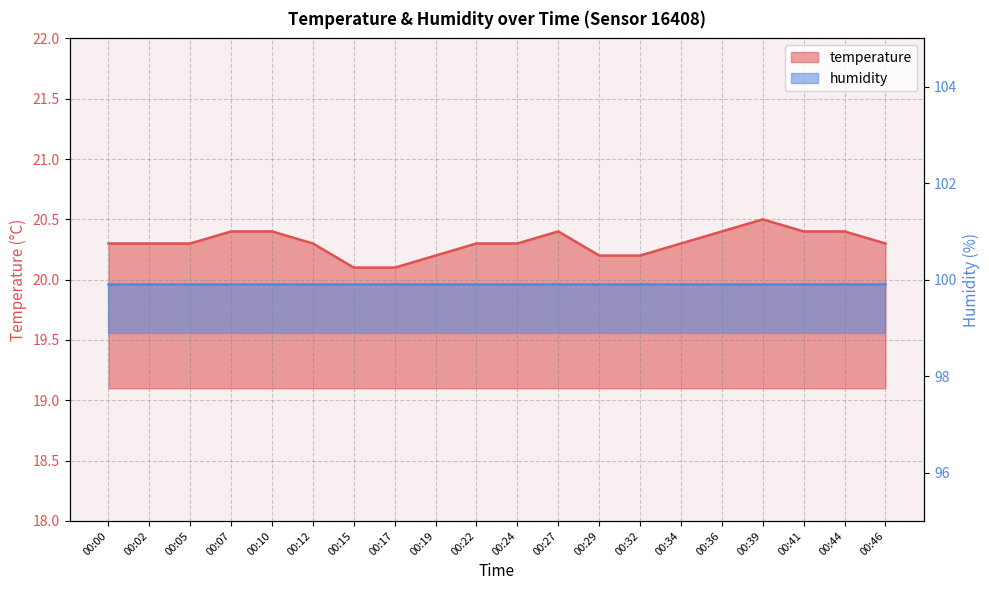

Reading right to left, transcribe all the data shown in this chart.

20.3	20.4	20.4	20.5	20.4	20.3	20.2	20.2	20.4	20.3	20.3	20.2	20.1	20.1	20.3	20.4	20.4	20.3	20.3	20.3